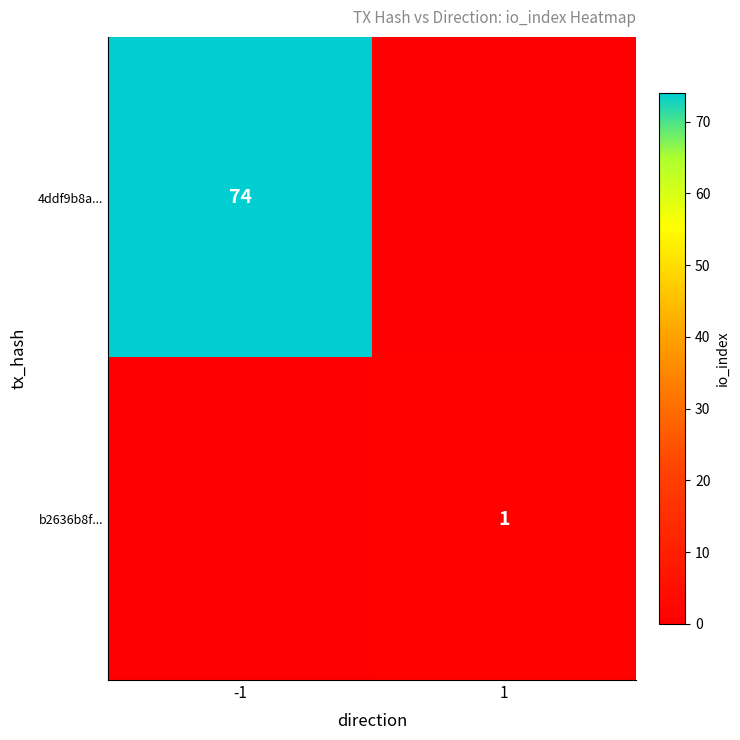

True or false: b2636b8f... has a value of 1 at 1.

True